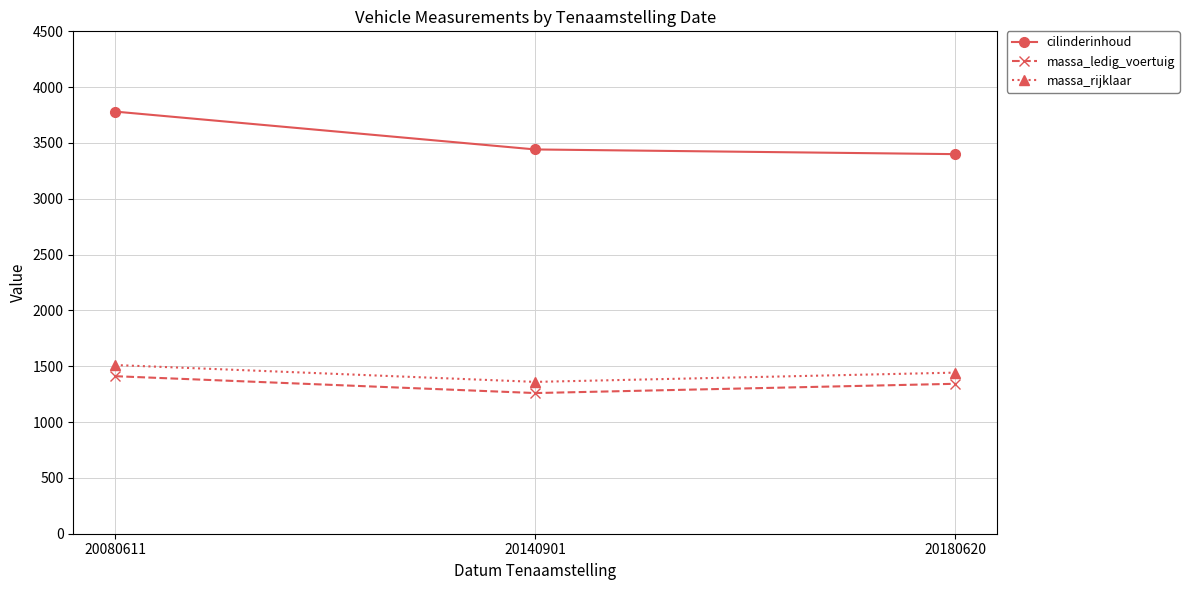

How many lines are shown in the chart?

3